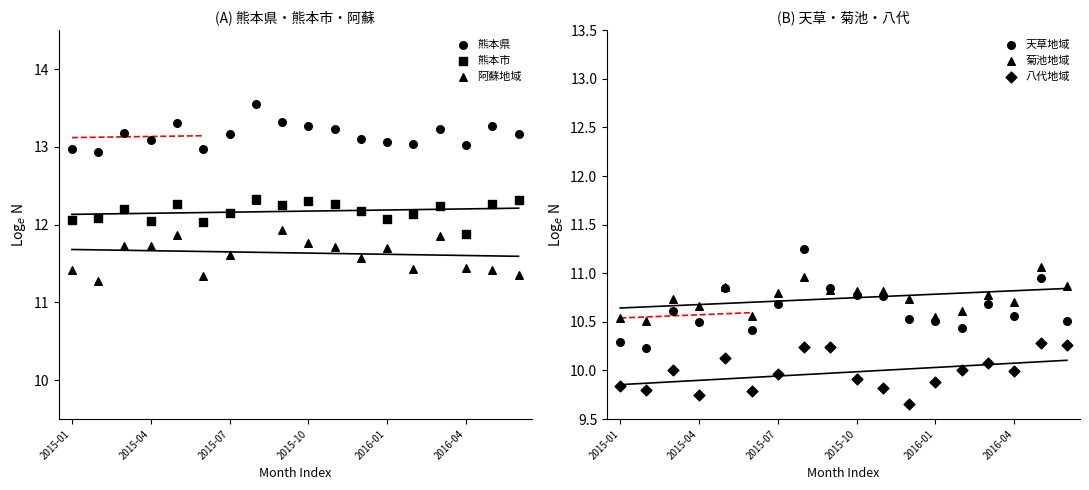

Which series reaches the minimum Y coordinate?

八代地域